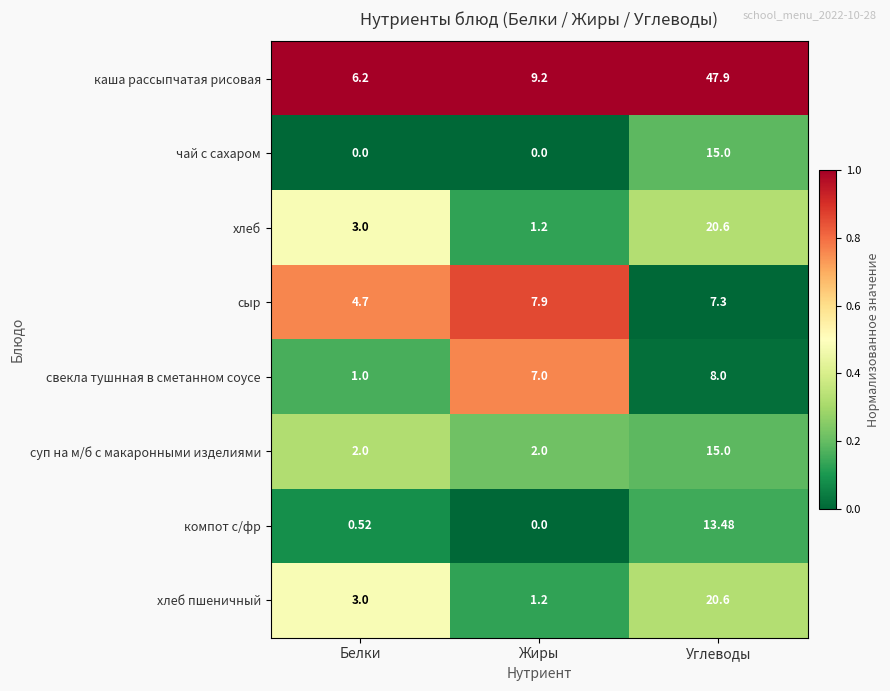

Where does the сыр series first go above 7?

Жиры